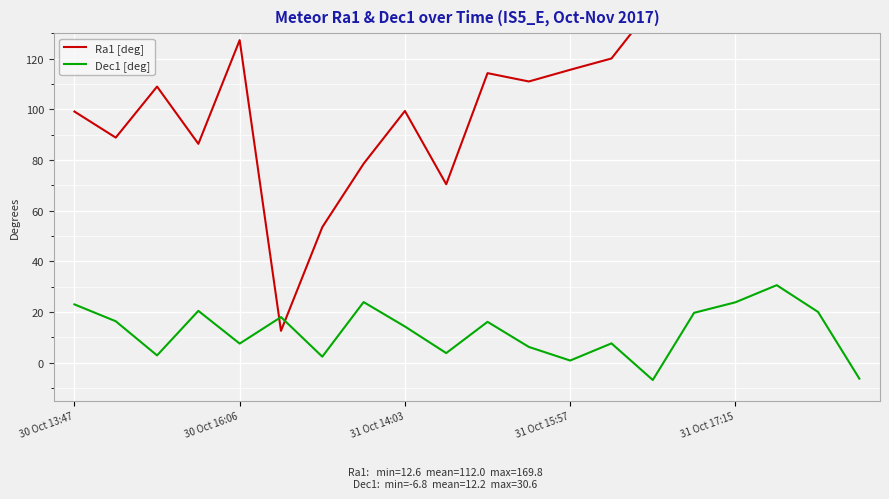

After their last crossing, which series has the higher values: Ra1 [deg] or Dec1 [deg]?

Ra1 [deg]